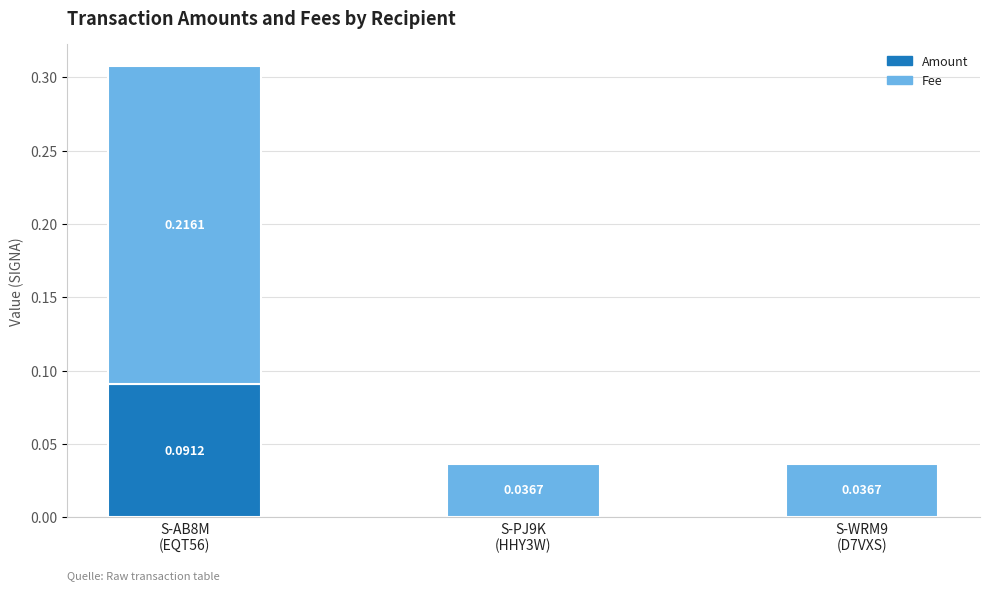

The value of Amount at S-WRM9
(D7VXS) is -0.0. True or false?

False